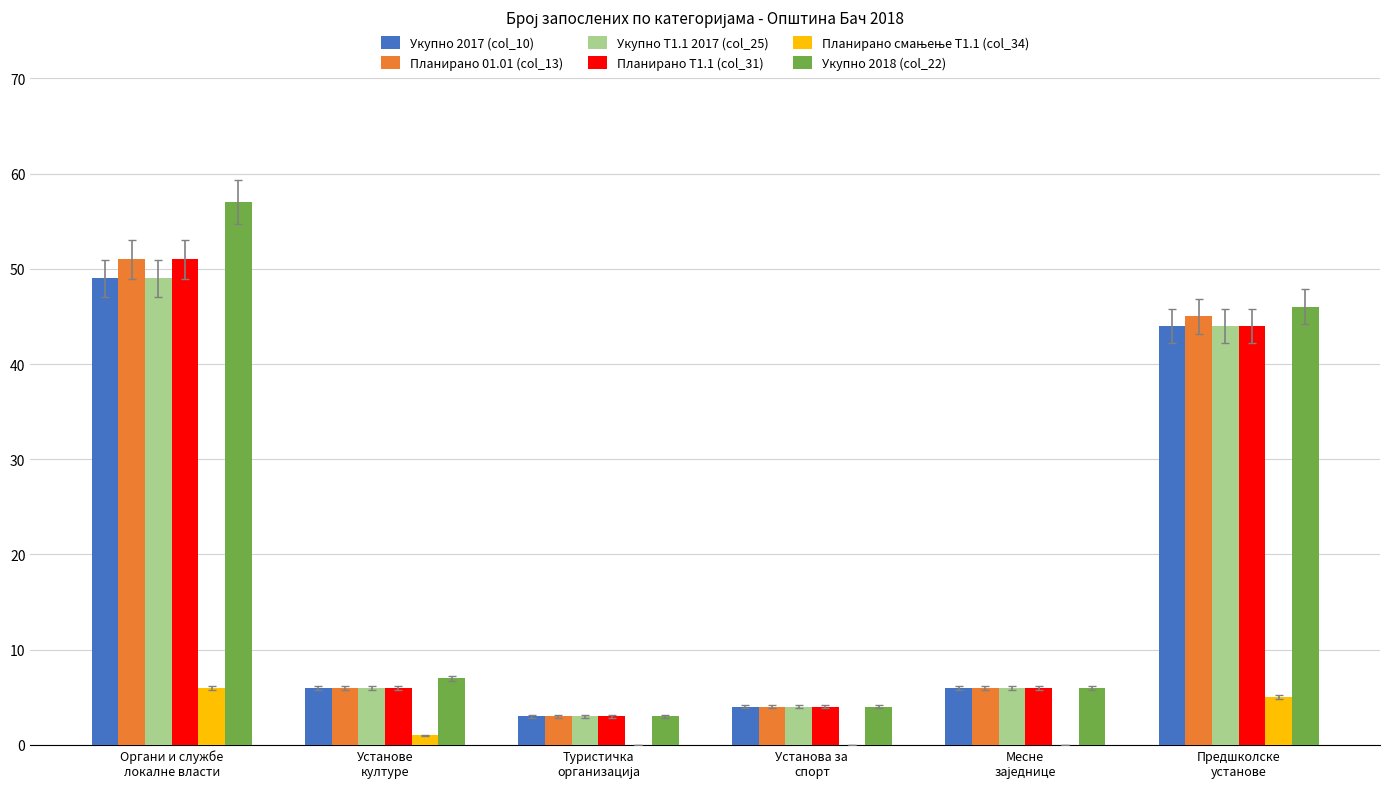

Which category has the highest value across all series?

Органи и службе
локалне власти